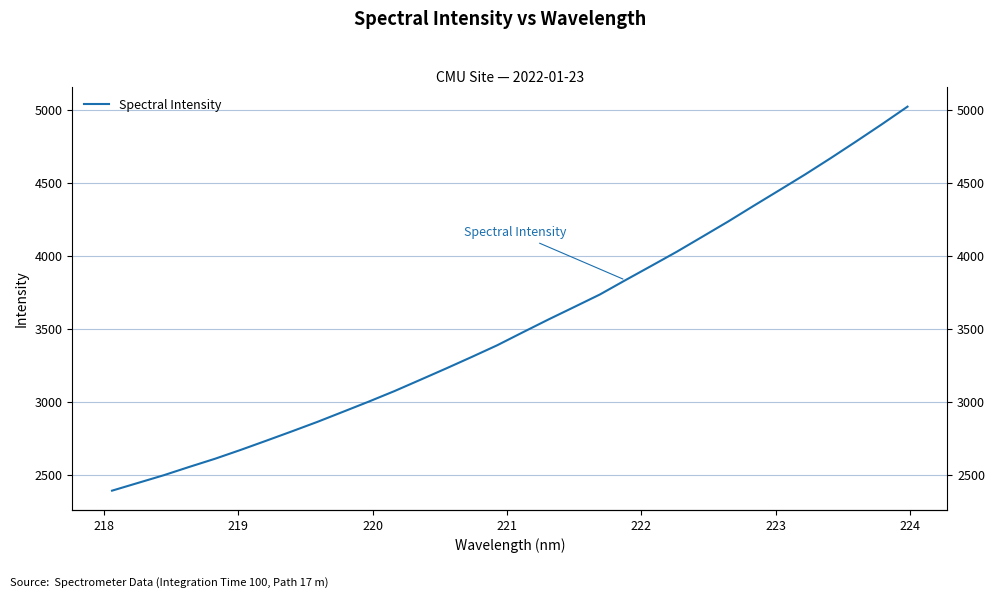

The chart shows a value of 1388.0 at 224. True or false?

False